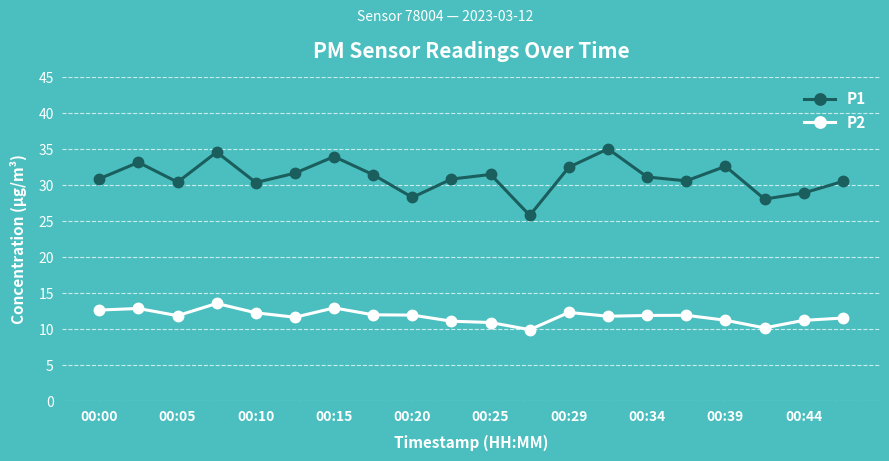

Which series has the widest spread of values?

P1